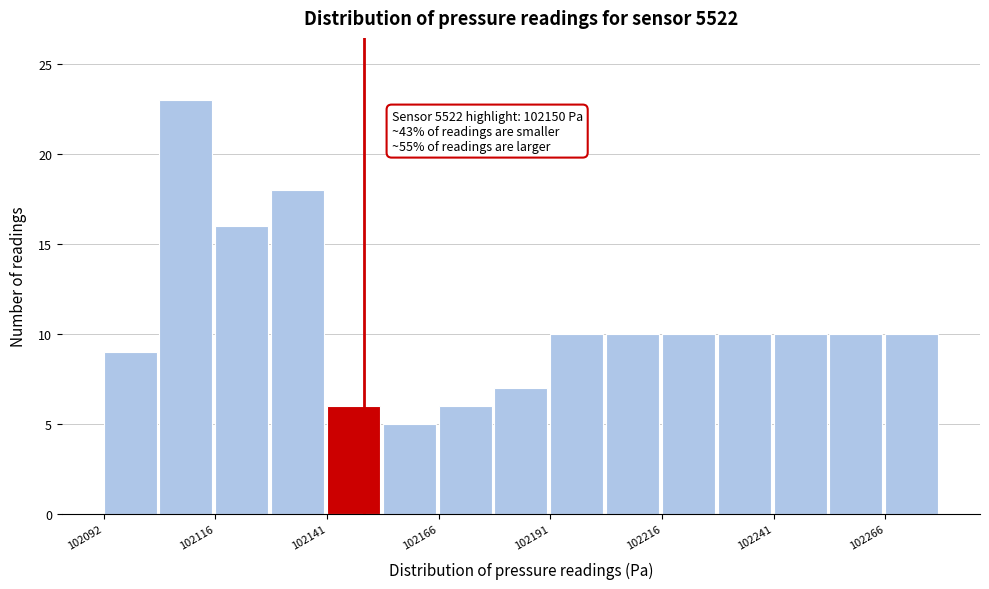

Read against the x-axis, roughly where is the centre of the tallest bar?

102110